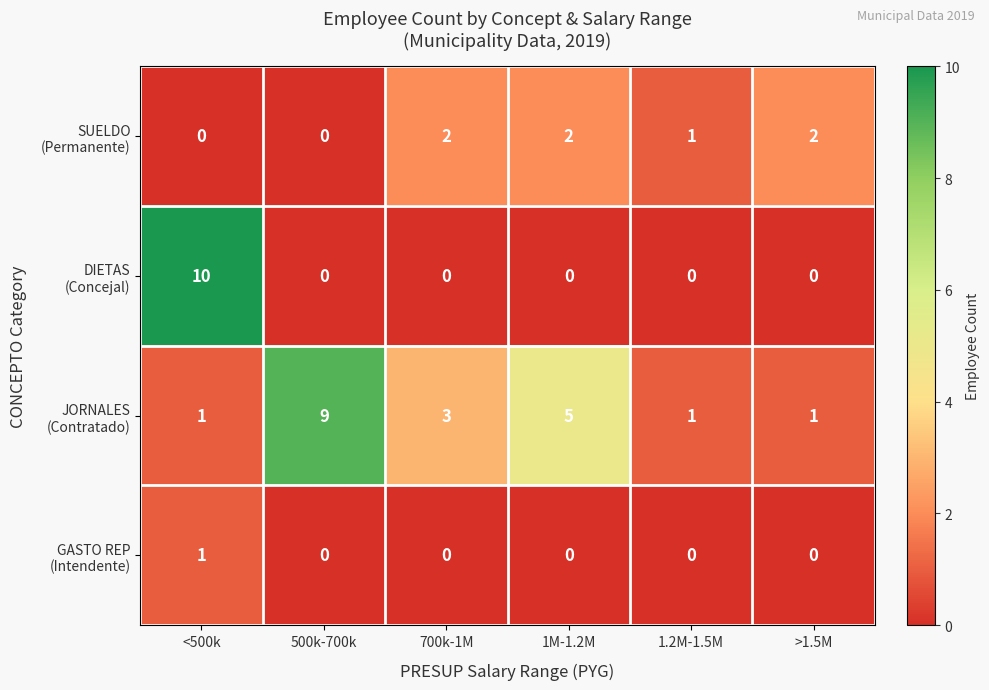

What is the difference between the highest and lowest values at <500k?

10